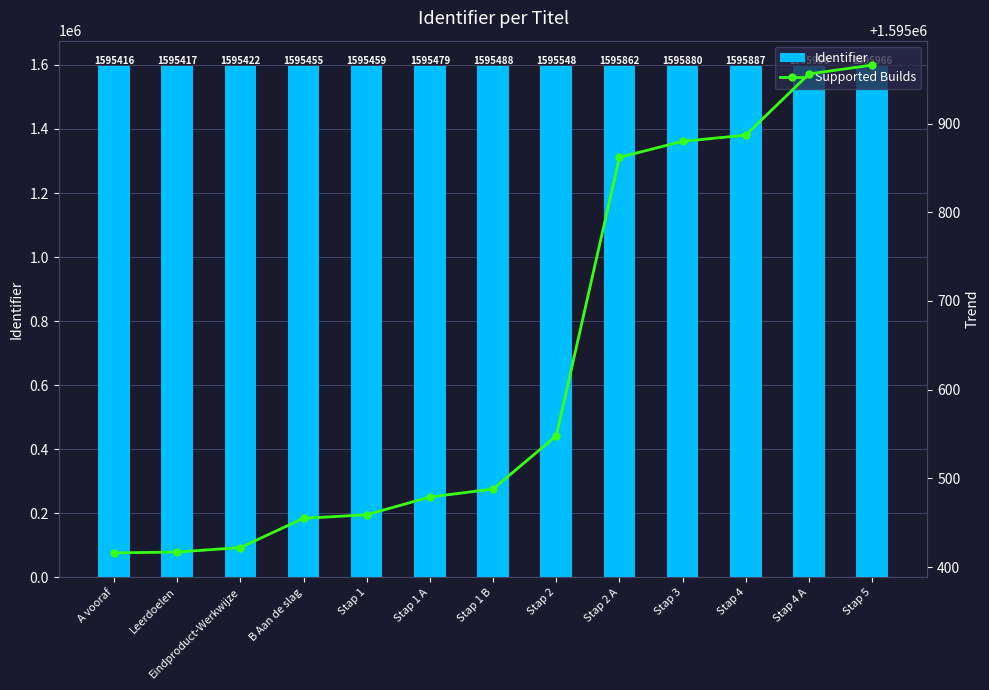

List the series in order of their peak value, highest first.

Identifier, Supported Builds